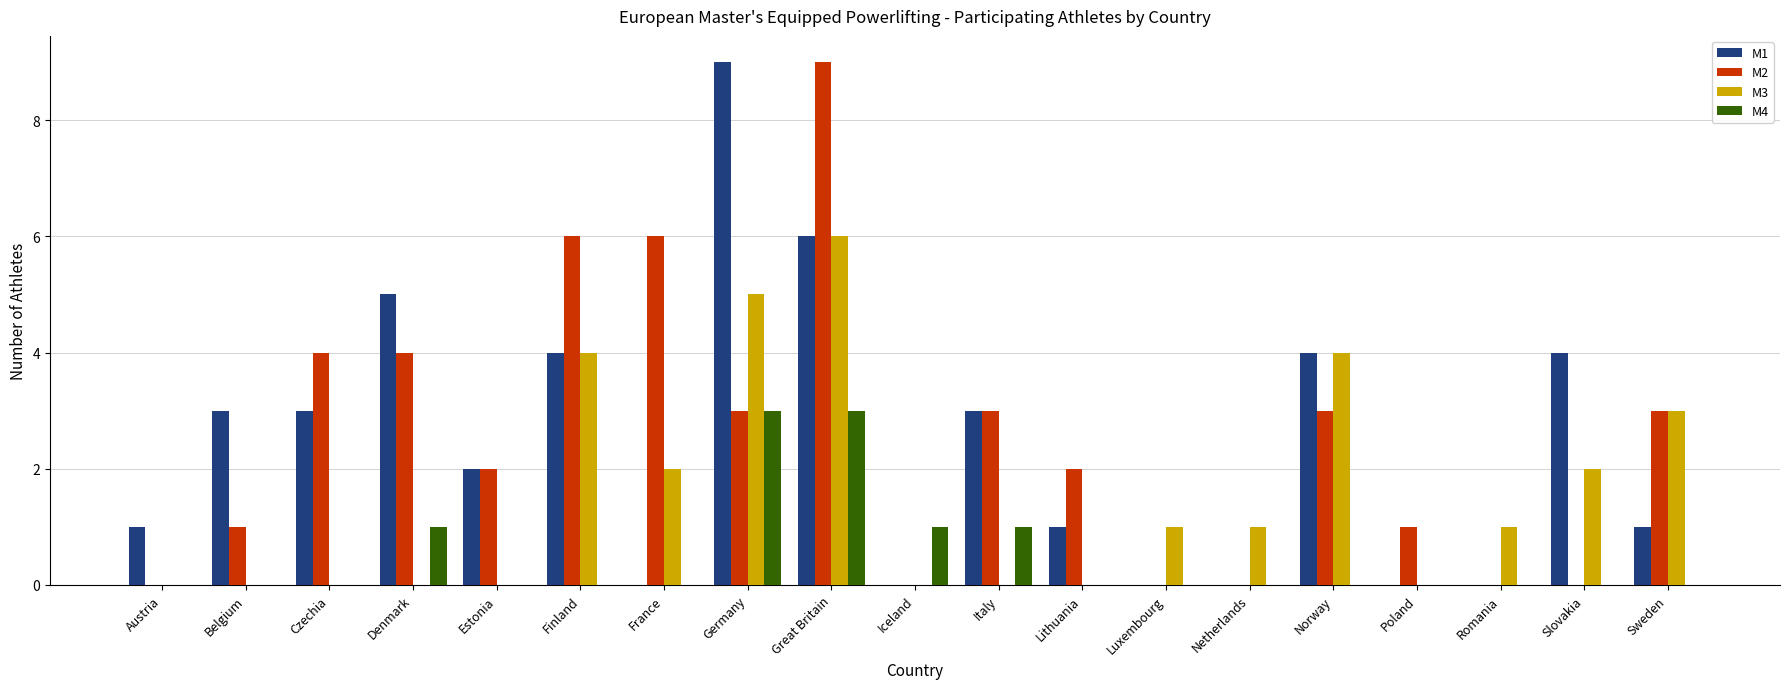

At which category is the sum across all series the highest?

Great Britain